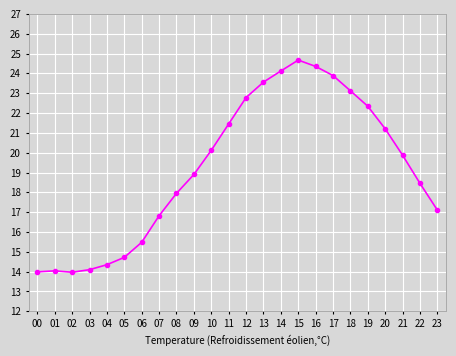

What is the value of the 11th point from the left?

20.1